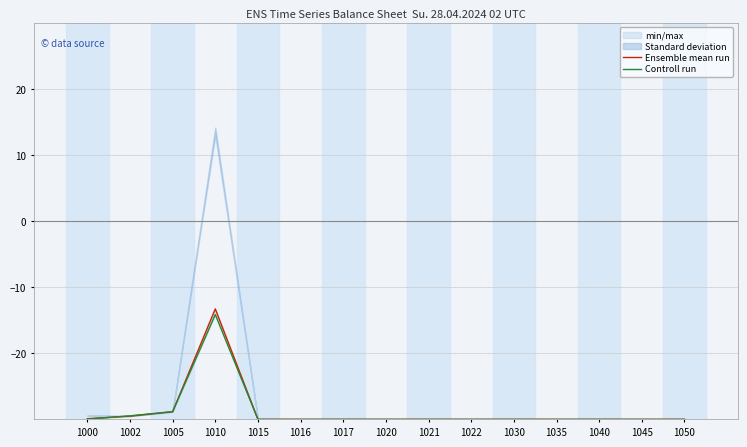

Where do Ensemble mean run and Controll run first cross each other?

1000 and 1002